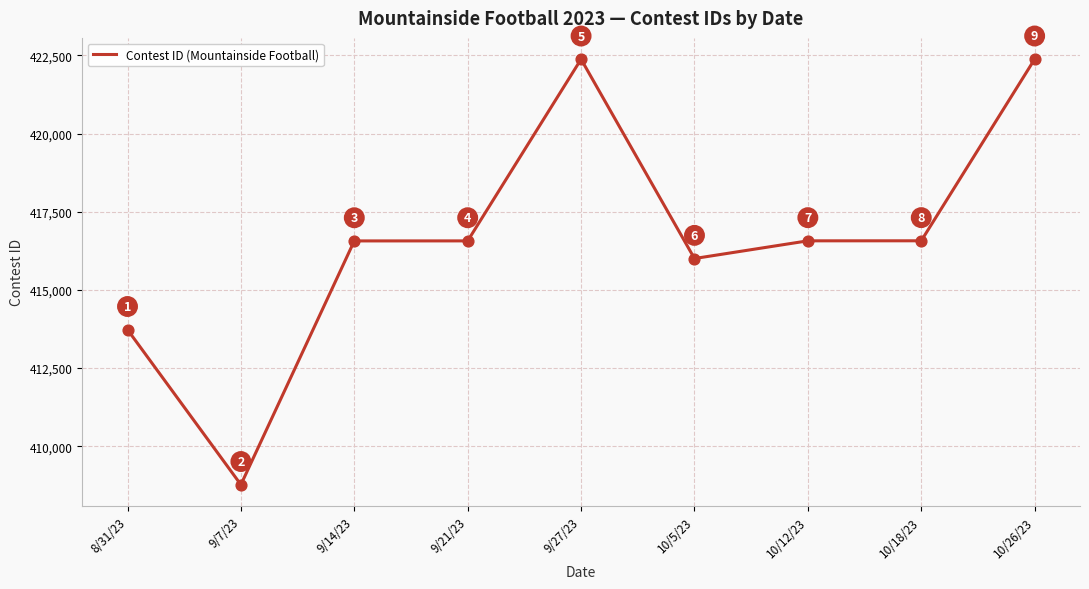

What is the change in value from 10/5/23 to 10/18/23?

+567